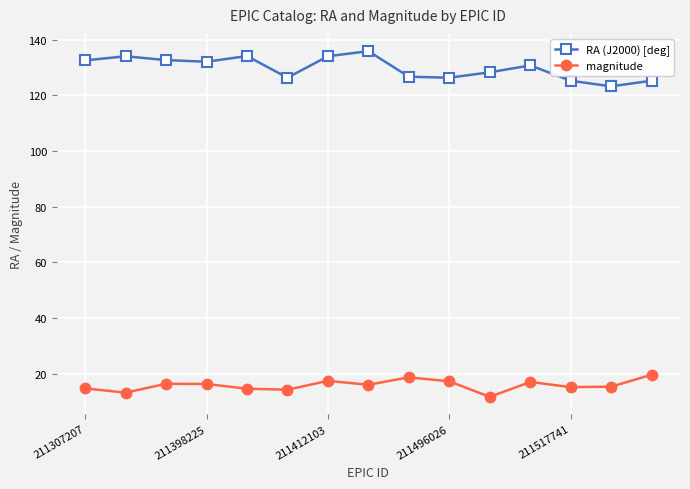

What is the value of the RA (J2000) [deg] point at the 1st from the left?

132.5